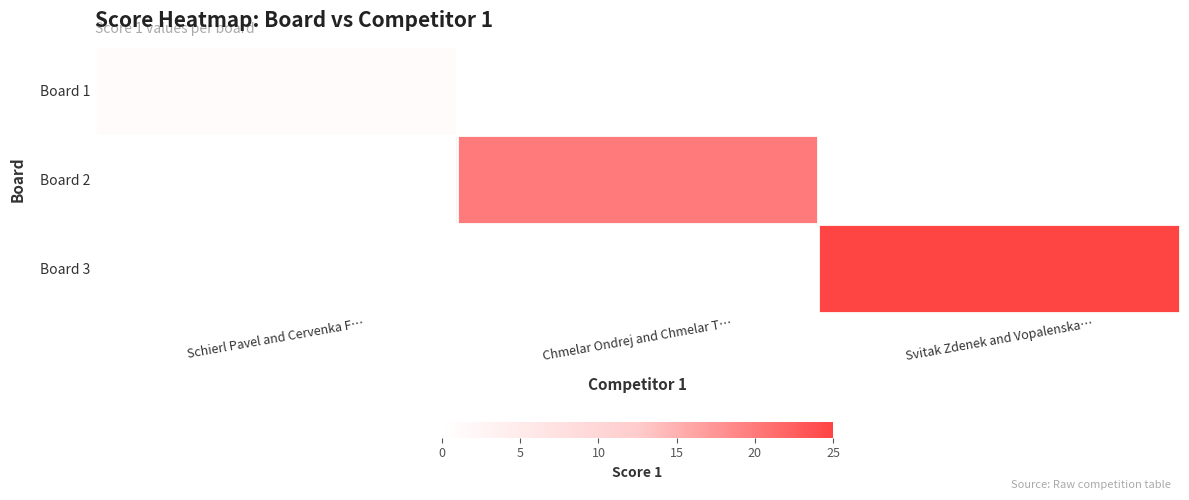

Which series has the largest total across all categories?

Board 3